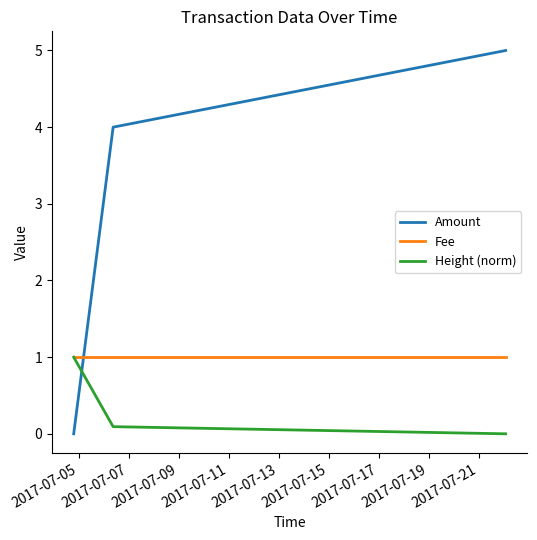

List the series in order of their overall mean, lowest first.

Height (norm), Fee, Amount